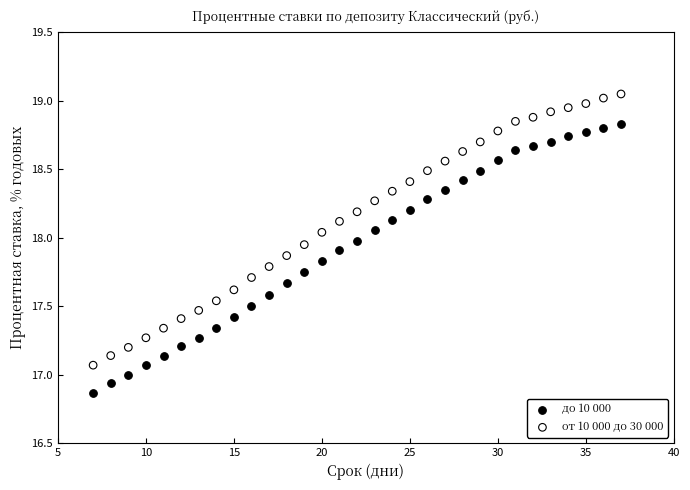

What are all the series names shown in the legend?

до 10 000, от 10 000 до 30 000